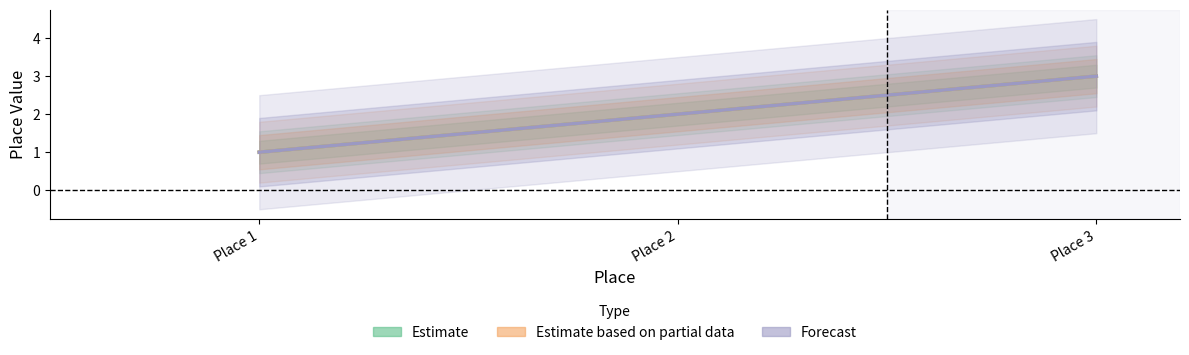

The Estimate based on partial data series shows 2 at Place 3. True or false?

False